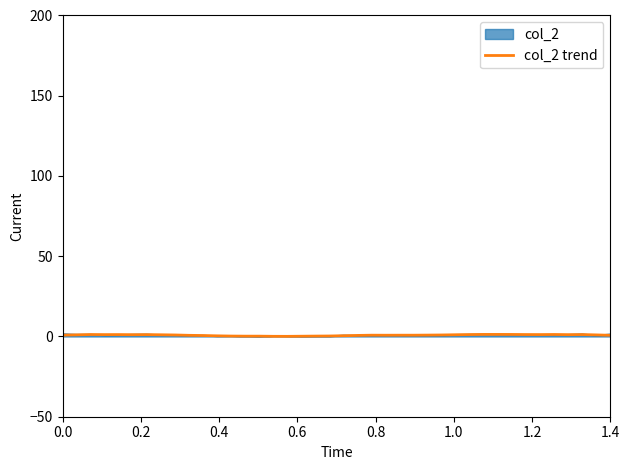

Does the chart display data point markers on the line(s)?

No